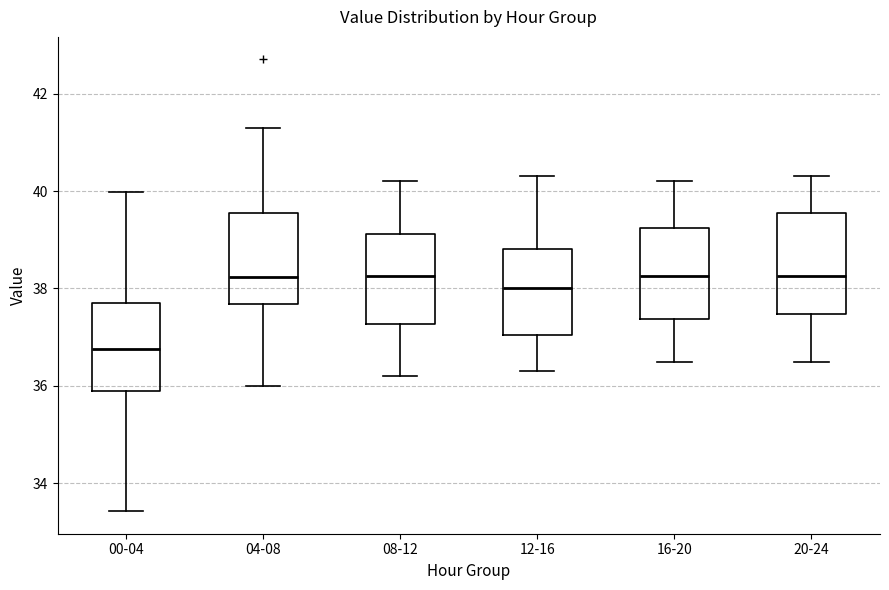

Which box has the lowest median line?

00-04